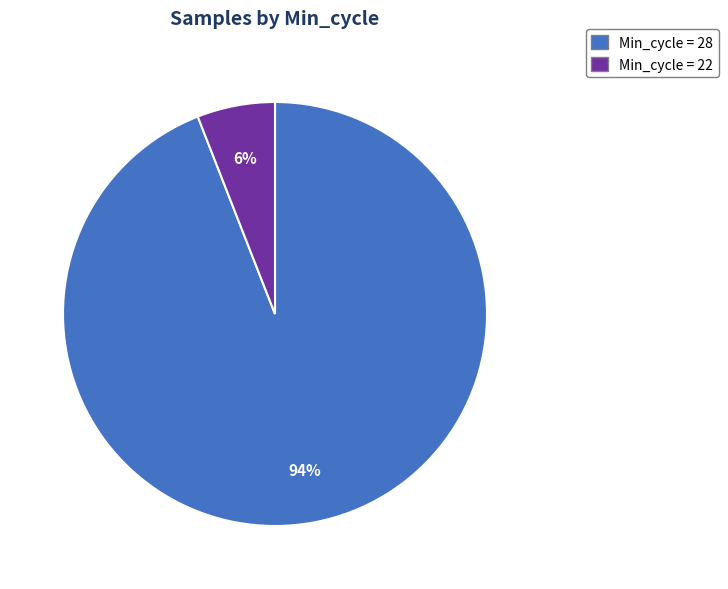

How many segments does this pie chart have?

2